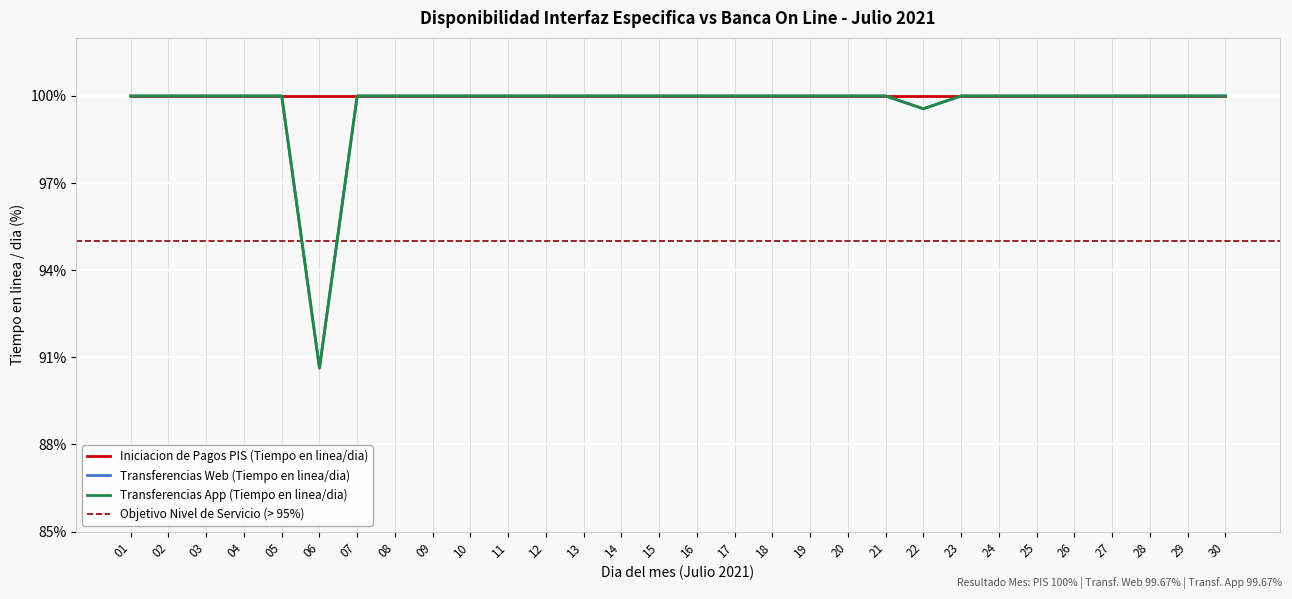

True or false: Transferencias App (Tiempo en linea/dia) has a value of 100.0 at 03.

True